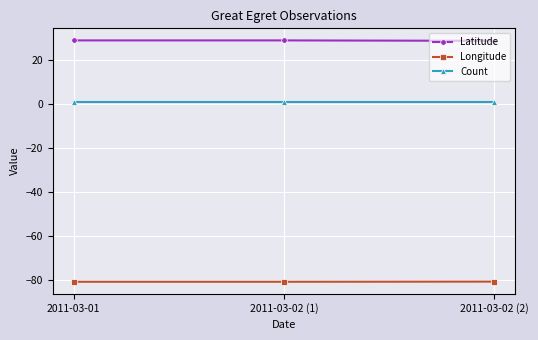

What is the maximum value shown in the chart?

28.8